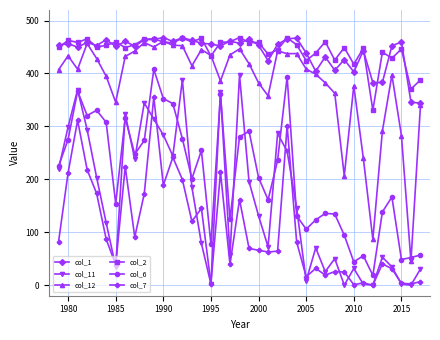

What is the highest value of the col_12 series?

460.8